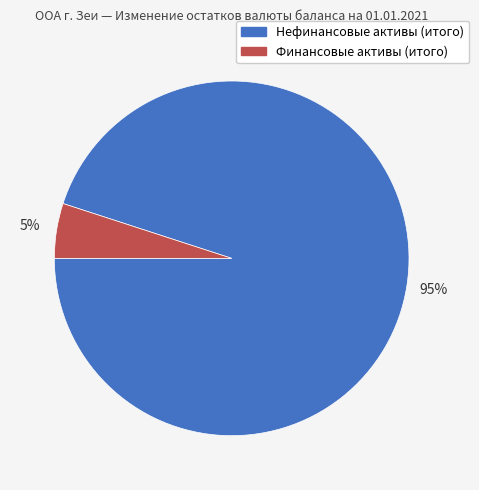

True or false: Нефинансовые активы (итого) accounts for 95% of the total.

True